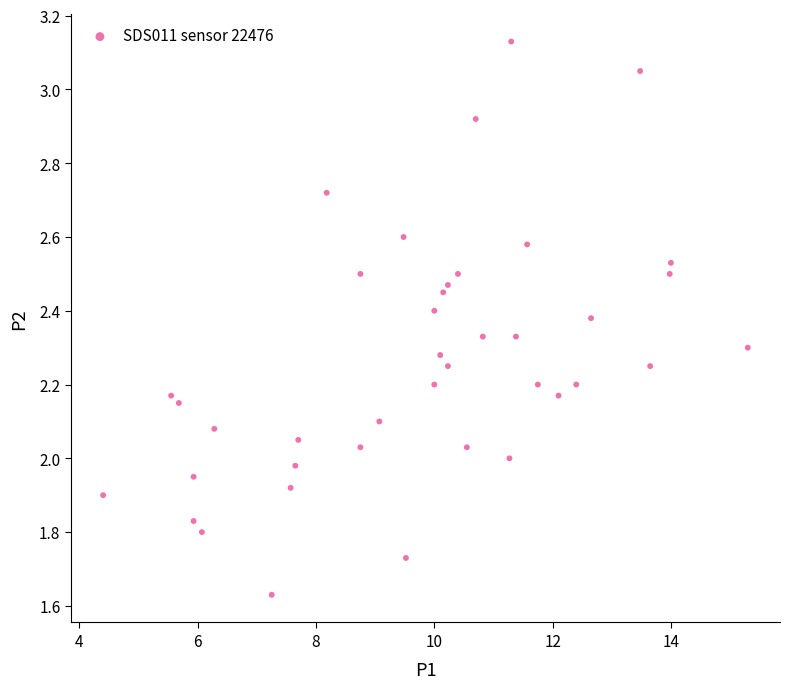

What is the range of X values (max minus min)?

10.9